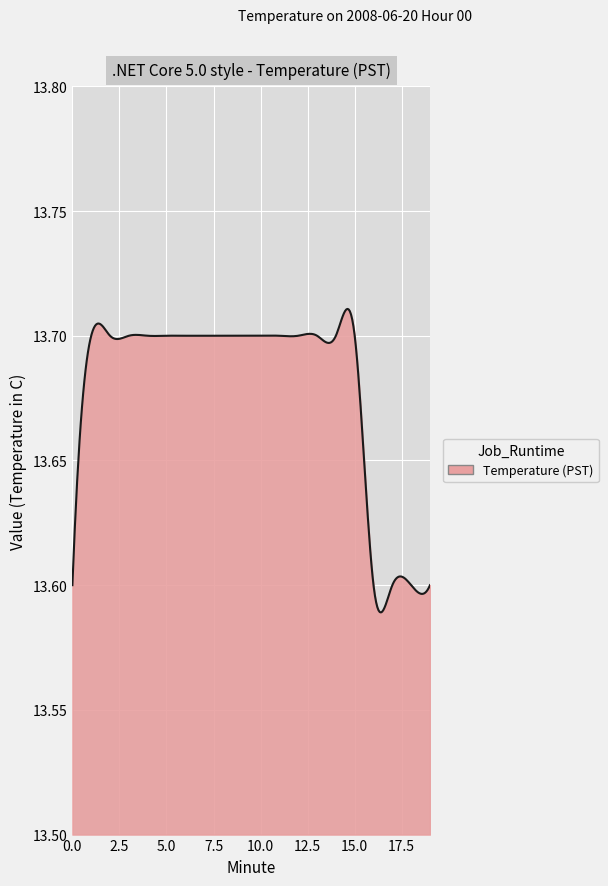

How many lines are shown in the chart?

1